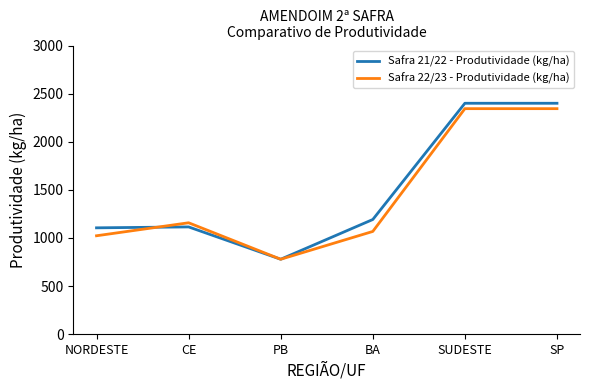

At which label is Safra 22/23 - Produtividade (kg/ha) closest to 1561?

CE